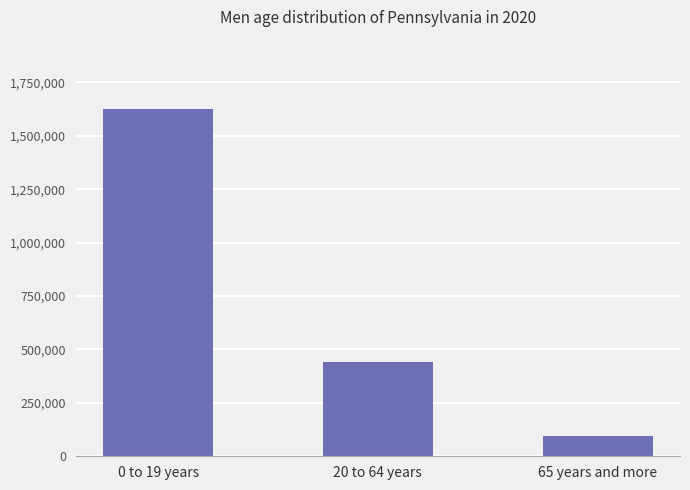

Rank the categories by value from lowest to highest.

65 years and more, 20 to 64 years, 0 to 19 years